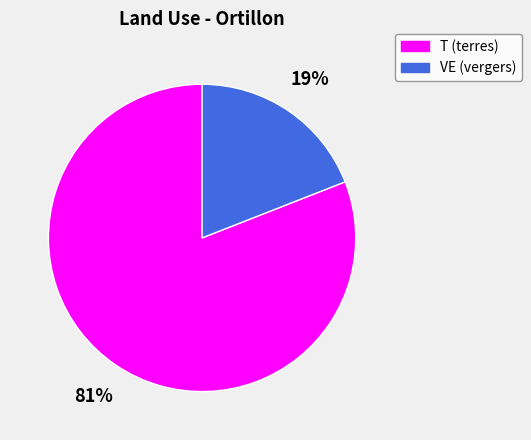

To the nearest percent, what is the difference between the largest and smallest slice percentages?

62%